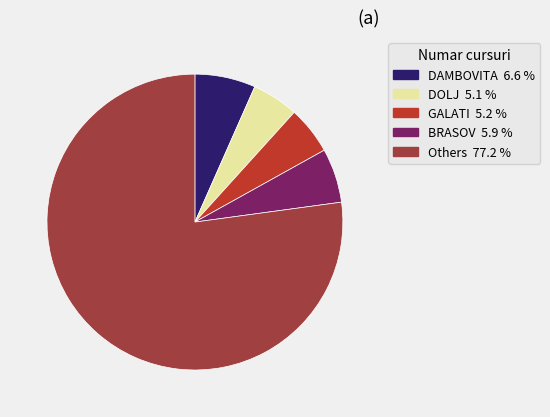

How many slices are in this pie chart?

5